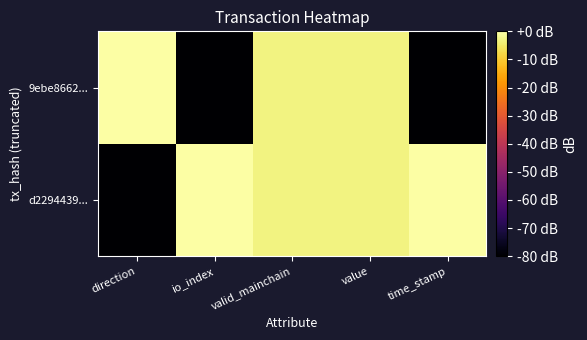

At which category is the sum across all series the highest?

valid_mainchain